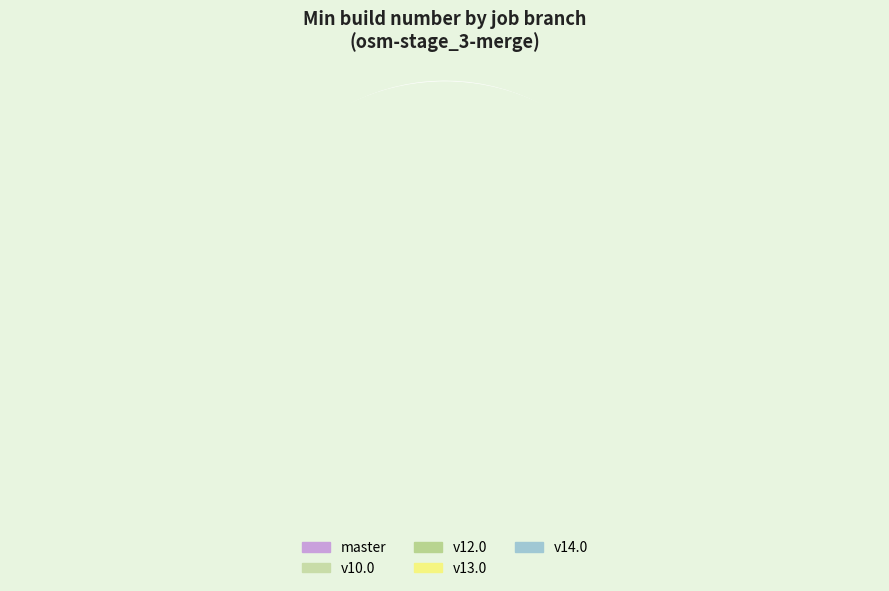

What percentage is the osm-stage_3-merge/v13.0 slice, to the nearest percent?

6%